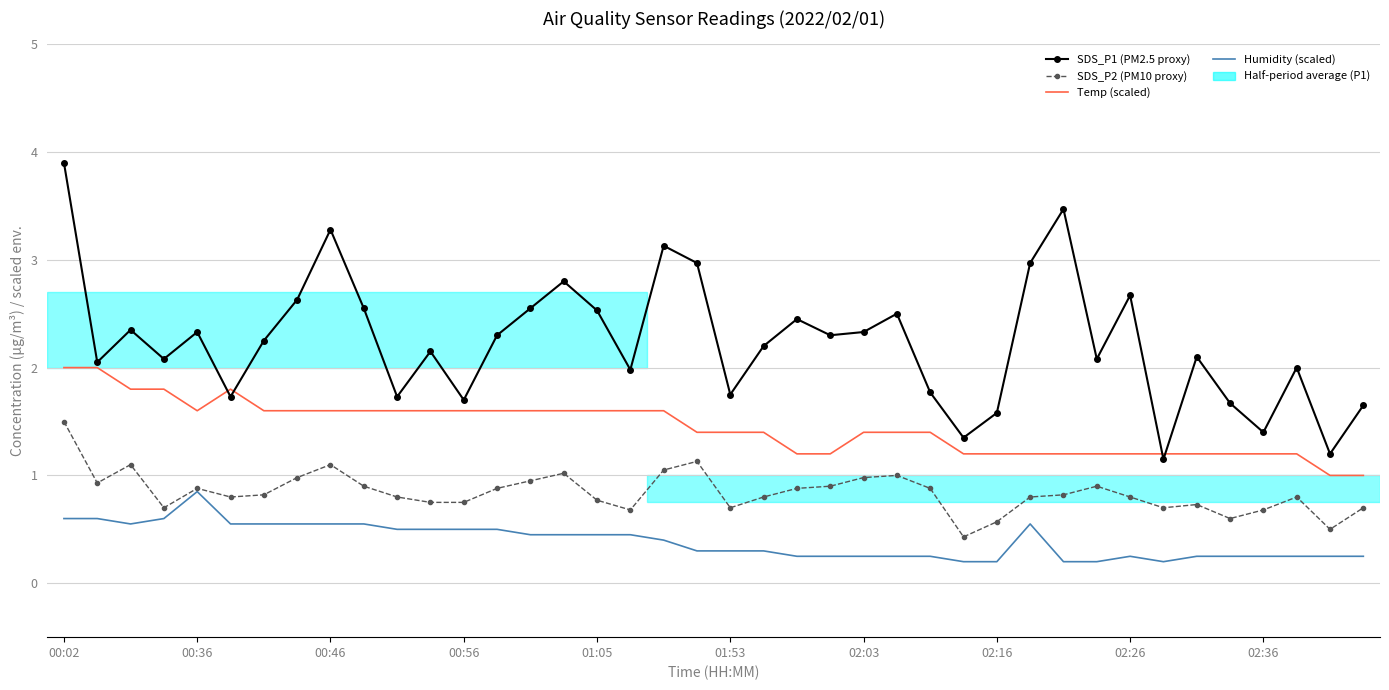

Which series has the largest range (max minus min)?

SDS_P1 (PM2.5 proxy)